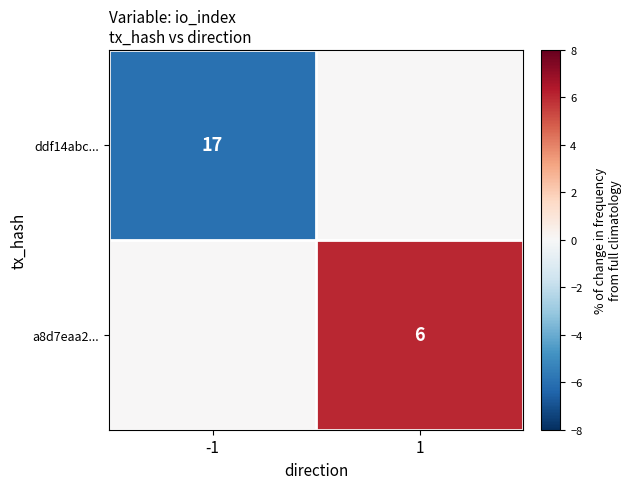

Is it true that a8d7eaa2... equals 4 at 1?

False